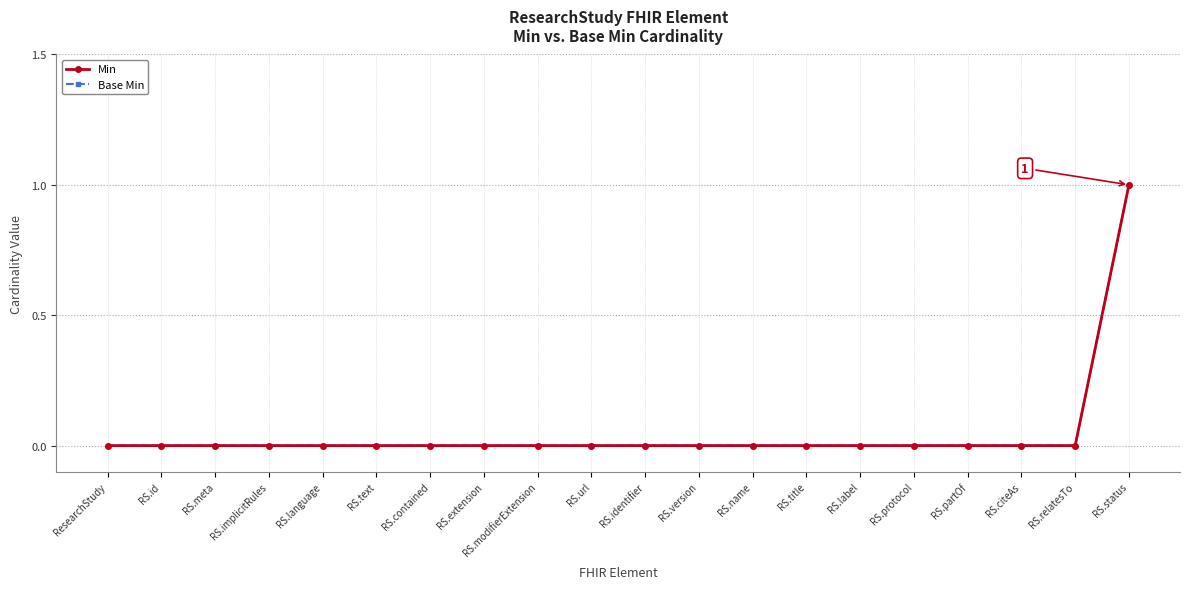

How many lines are shown in the chart?

2